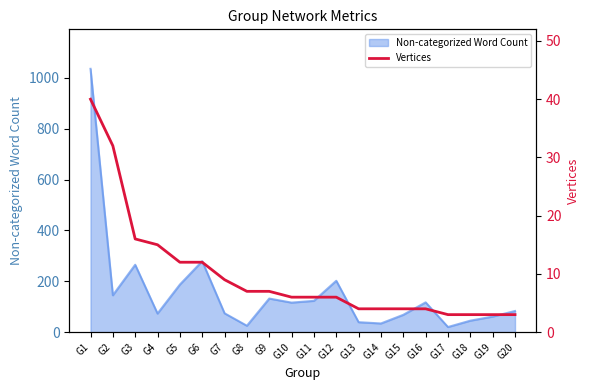

Which label corresponds to the largest value in the chart?

G1